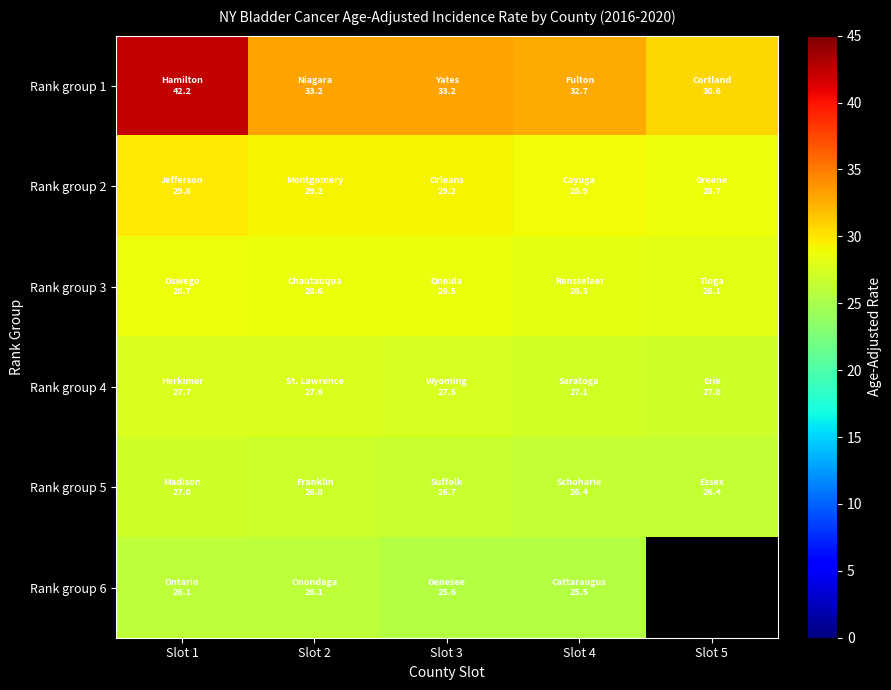

Which series has the largest range (max minus min)?

Rank group 1